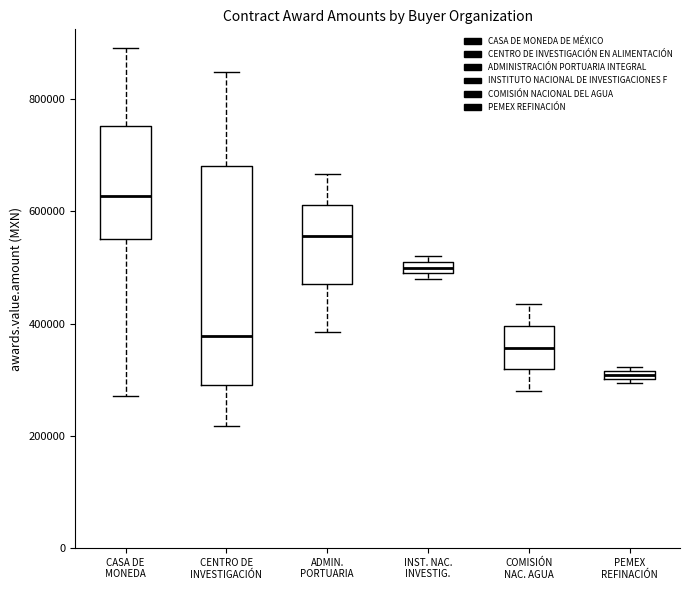

Which box has the lowest median line?

PEMEX REFINACIÓN